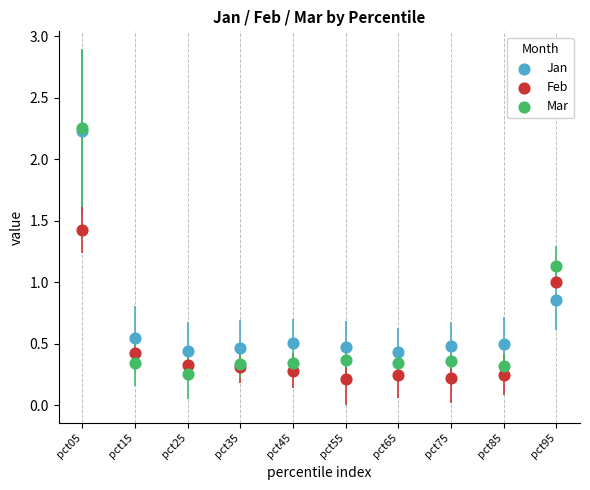

What are all the series names shown in the legend?

Jan, Feb, Mar